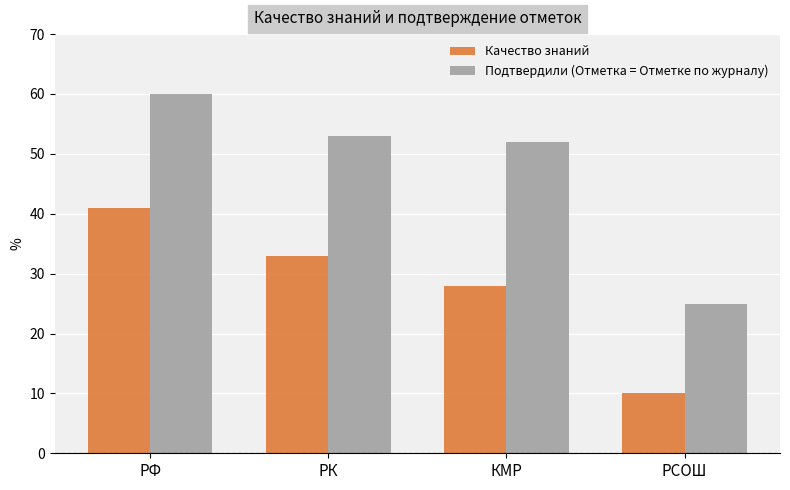

How many groups of bars are there?

4